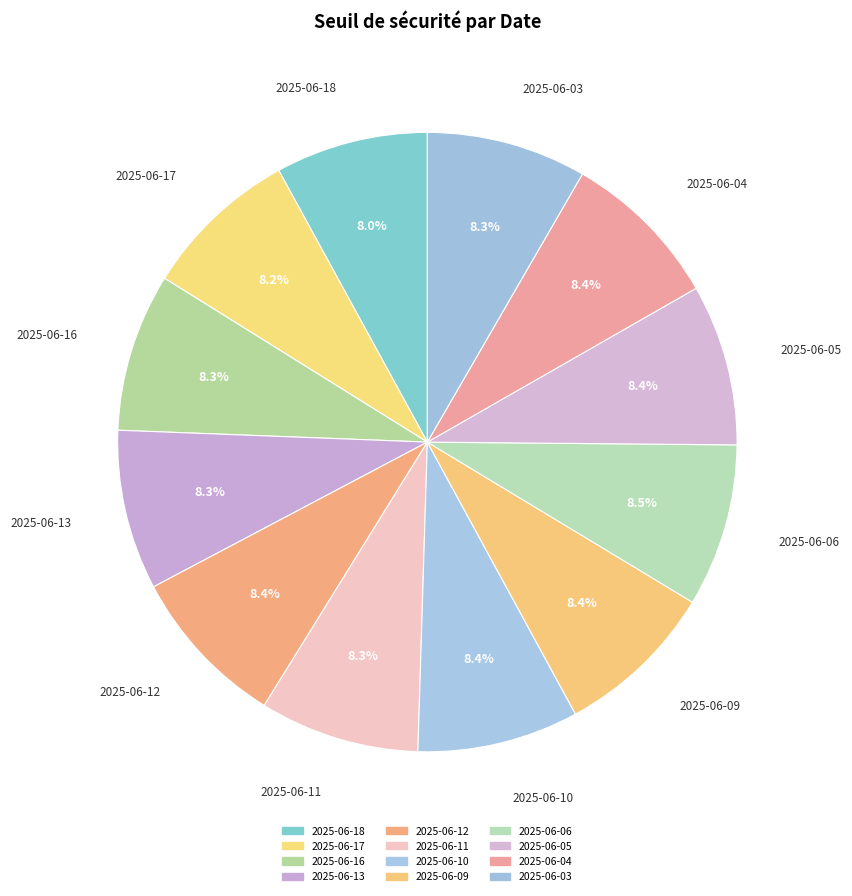

What percentage is the 2025-06-13 slice, to the nearest percent?

8%